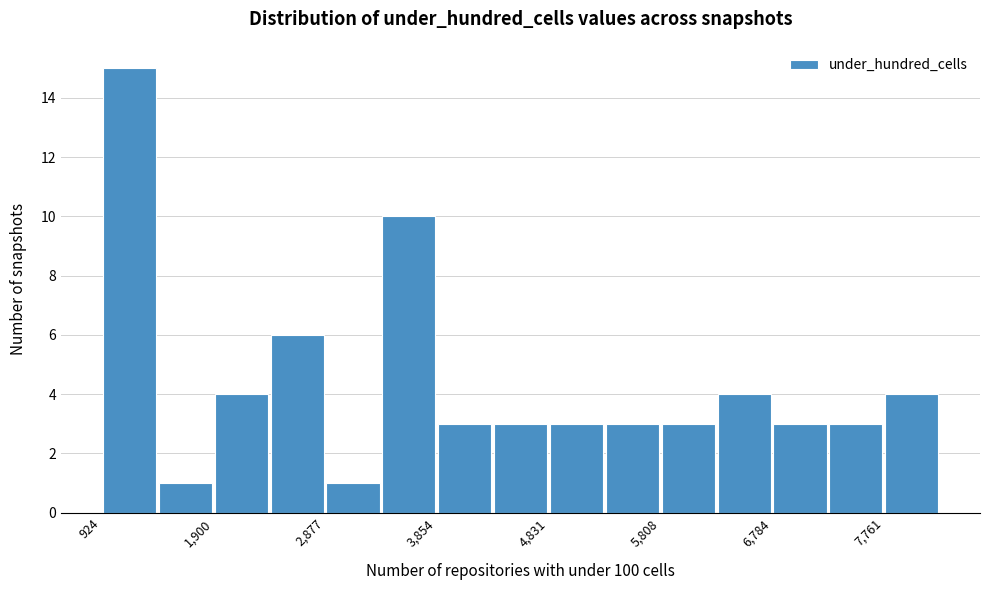

Reading left to right, list every bar in this chart as the range it spans on the x-axis followed by its height. Neither the bar edges nor the heights are printed on the chart, so give them approximately, as read against the axes.

900 to 1400: 15
1400 to 1900: 1
1900 to 2400: 4
2400 to 2900: 6
2900 to 3400: 1
3400 to 3900: 10
3900 to 4300: 3
4300 to 4800: 3
4800 to 5300: 3
5300 to 5800: 3
5800 to 6300: 3
6300 to 6800: 4
6800 to 7300: 3
7300 to 7800: 3
7800 to 8300: 4